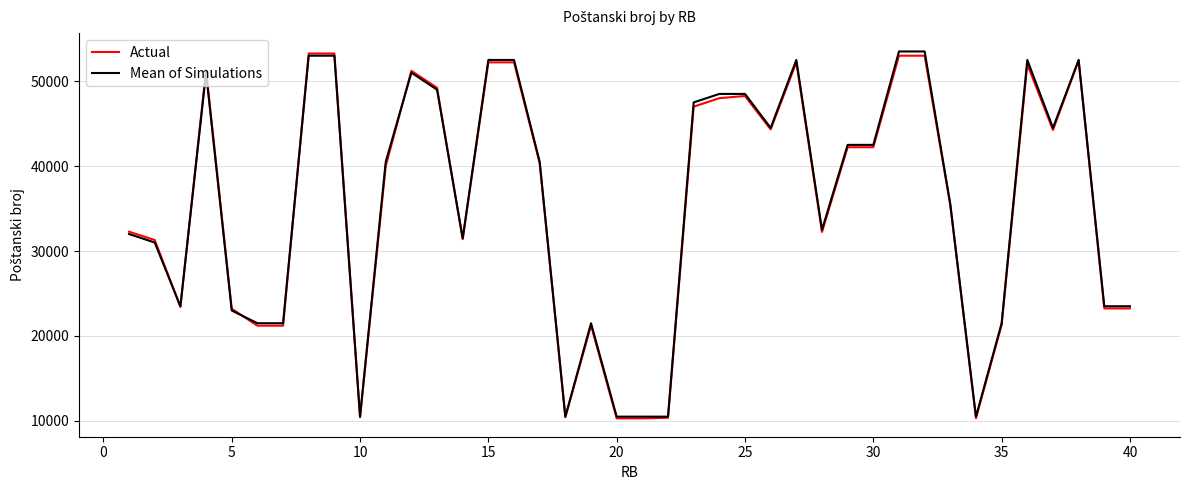

What is the minimum value for Mean of Simulations?

10500